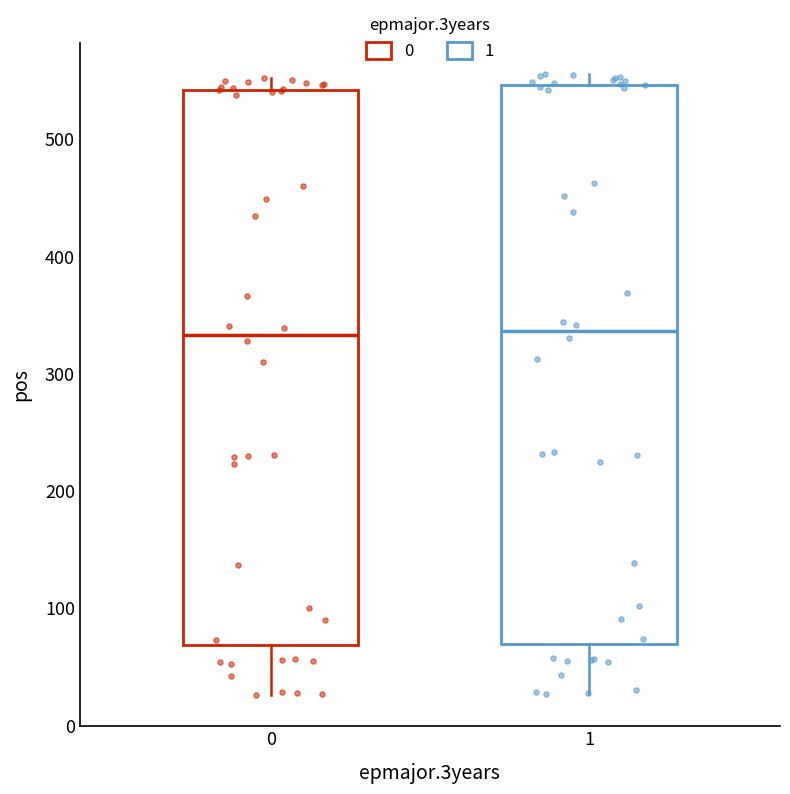

Reading left to right, read every box against the y-axis: the position of its median line, the range the box covers, and the ends of its whiskers. The values are not printed on the chart, so give them approximately, as read against the axis.

0: median 330, box 70 to 540, whiskers 30 to 550
1: median 340, box 70 to 550, whiskers 30 to 560